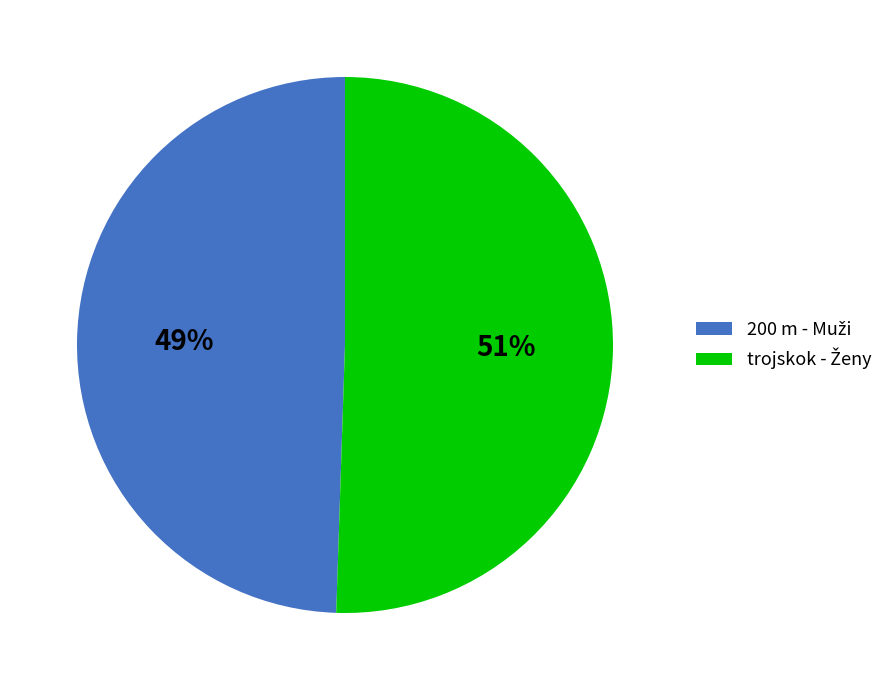

To the nearest percent, what is the average slice percentage?

50%